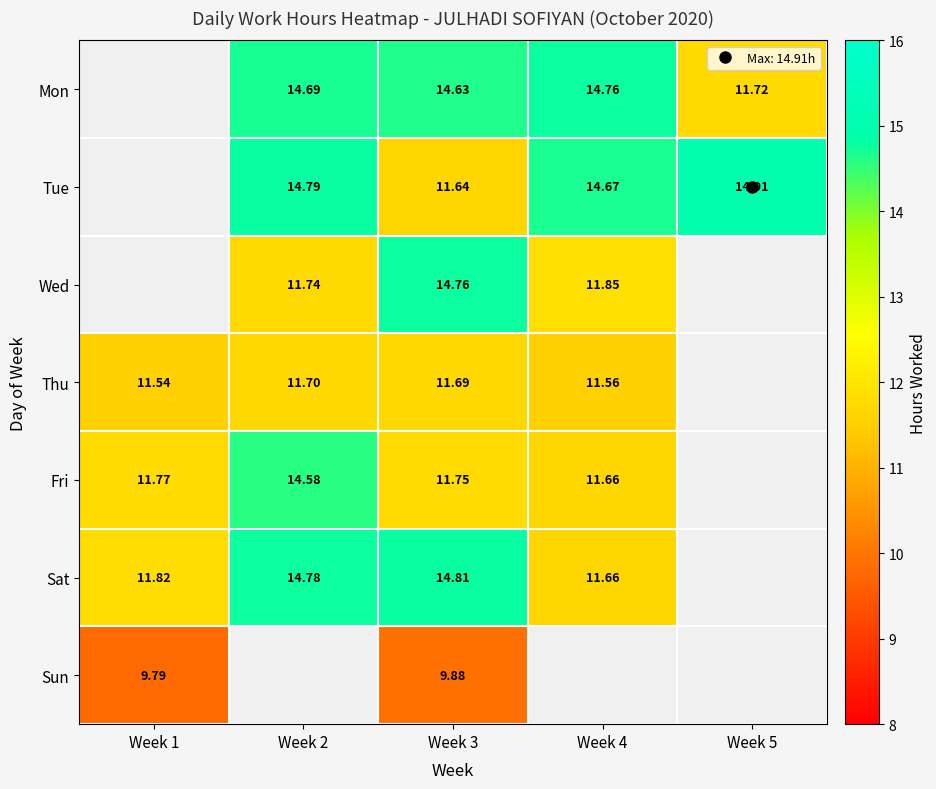

Which has a higher value, Week 5 or Week 1?

Week 1